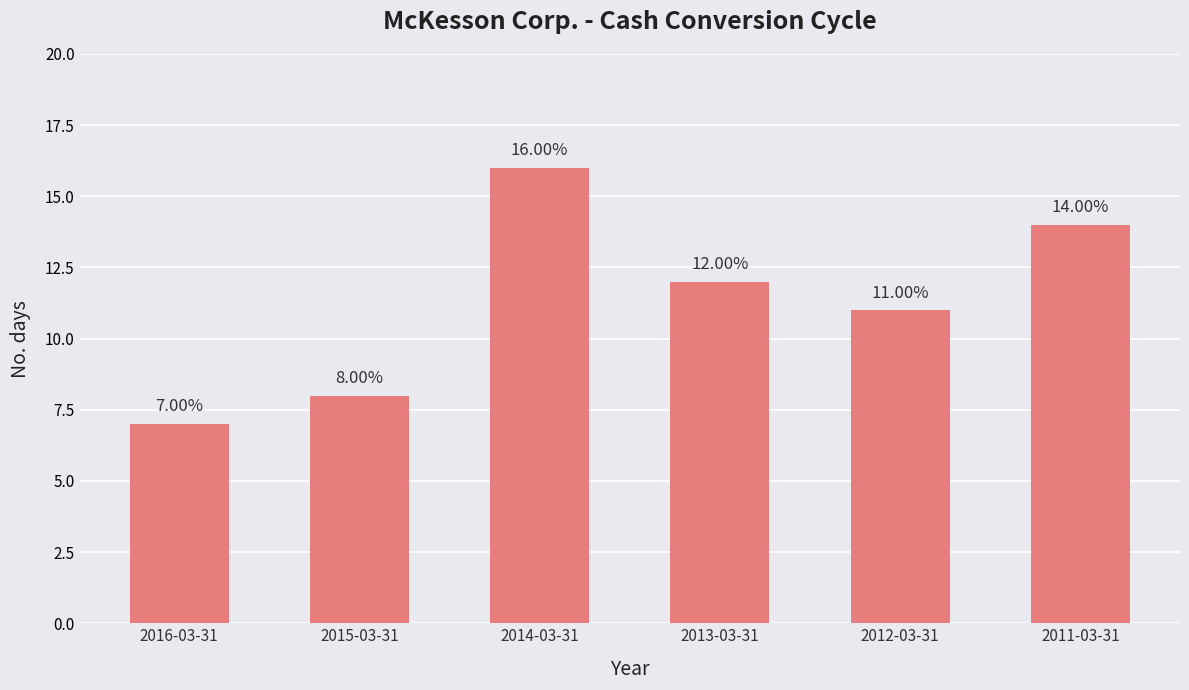

True or false: the data shows 4 at 2012-03-31.

False